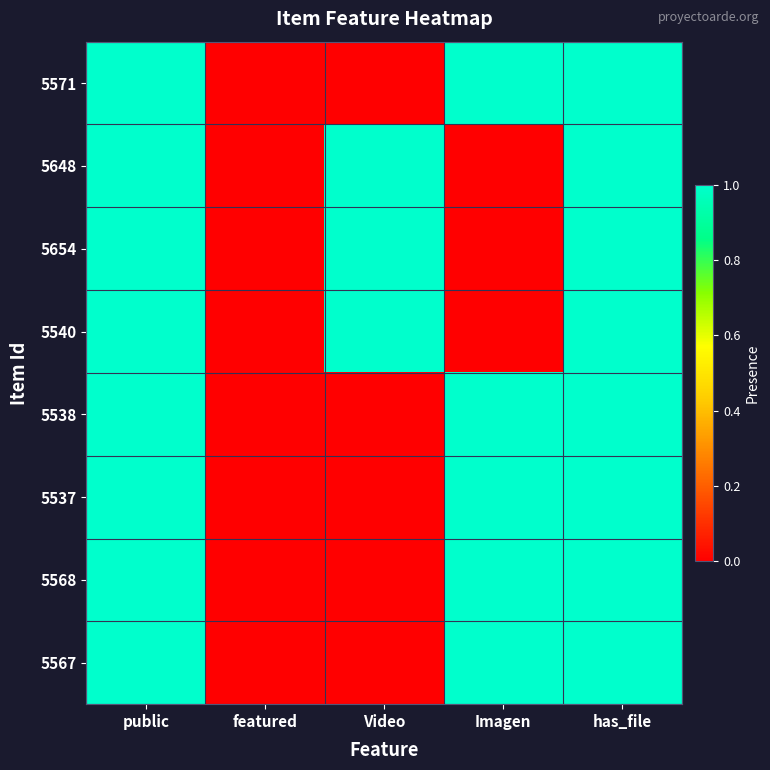

Reading left to right, extract all data points from this chart.

5571: public=1	featured=0	Video=0	Imagen=1	has_file=1
5648: public=1	featured=0	Video=1	Imagen=0	has_file=1
5654: public=1	featured=0	Video=1	Imagen=0	has_file=1
5540: public=1	featured=0	Video=1	Imagen=0	has_file=1
5538: public=1	featured=0	Video=0	Imagen=1	has_file=1
5537: public=1	featured=0	Video=0	Imagen=1	has_file=1
5568: public=1	featured=0	Video=0	Imagen=1	has_file=1
5567: public=1	featured=0	Video=0	Imagen=1	has_file=1